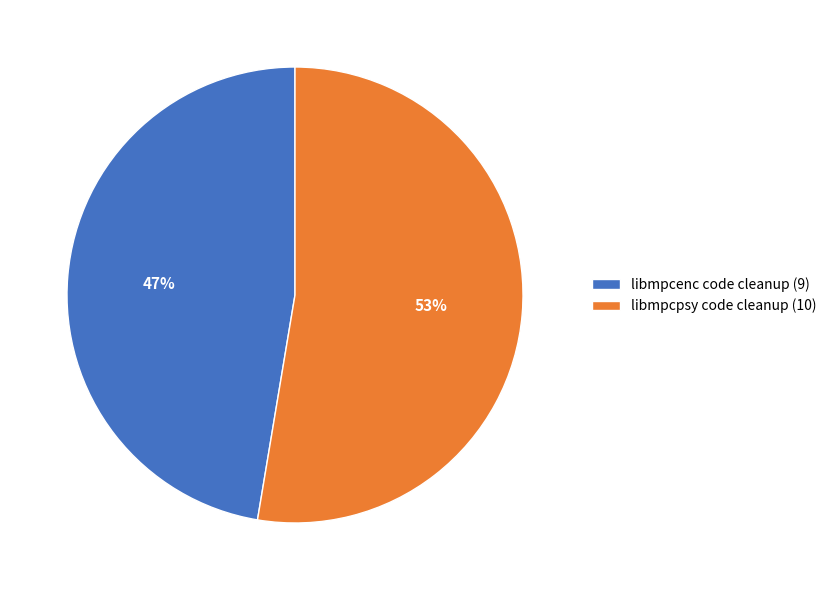

Between libmpcenc code cleanup and libmpcpsy code cleanup, which is larger?

libmpcpsy code cleanup